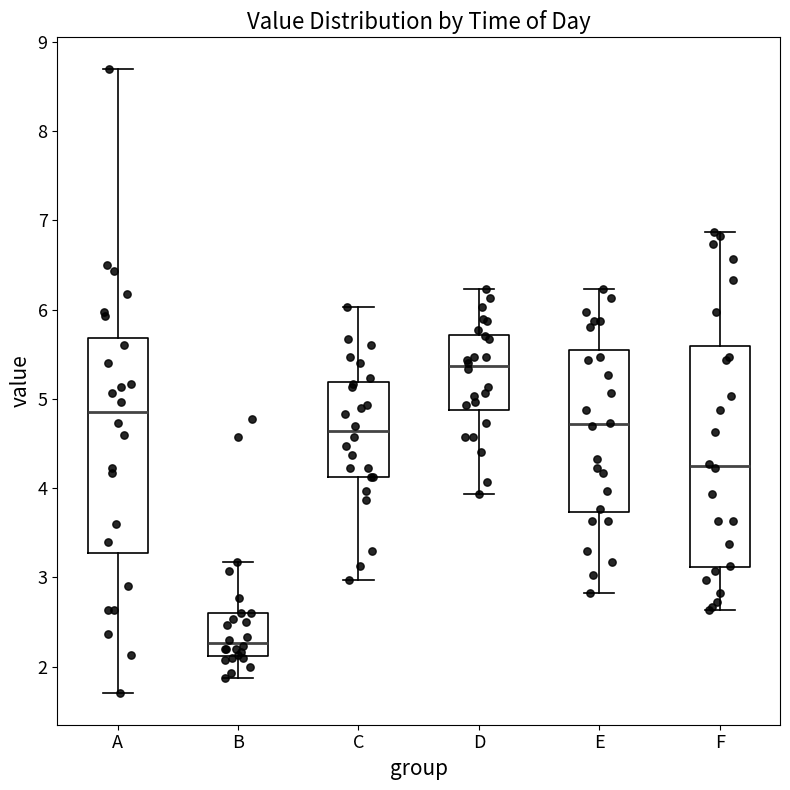

Which box's median line is the lowest?

B